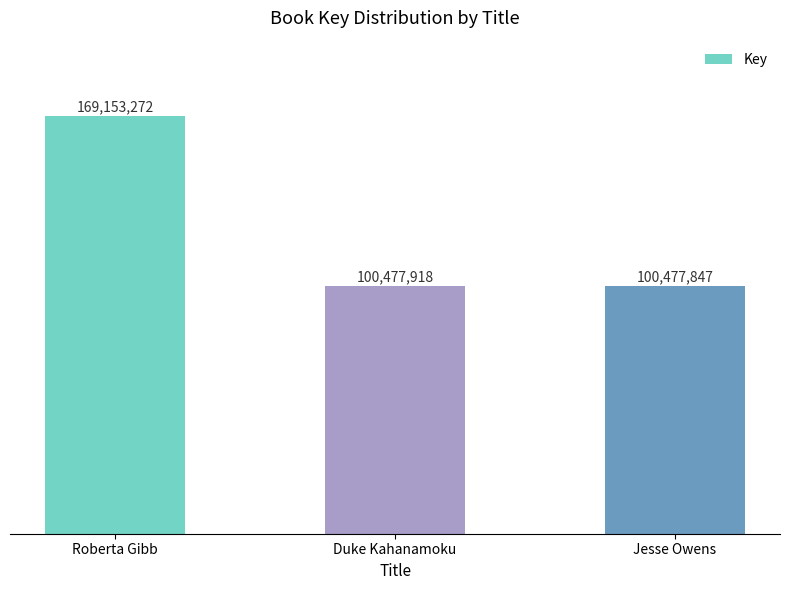

At which category does the chart reach its peak across all series?

Roberta Gibb